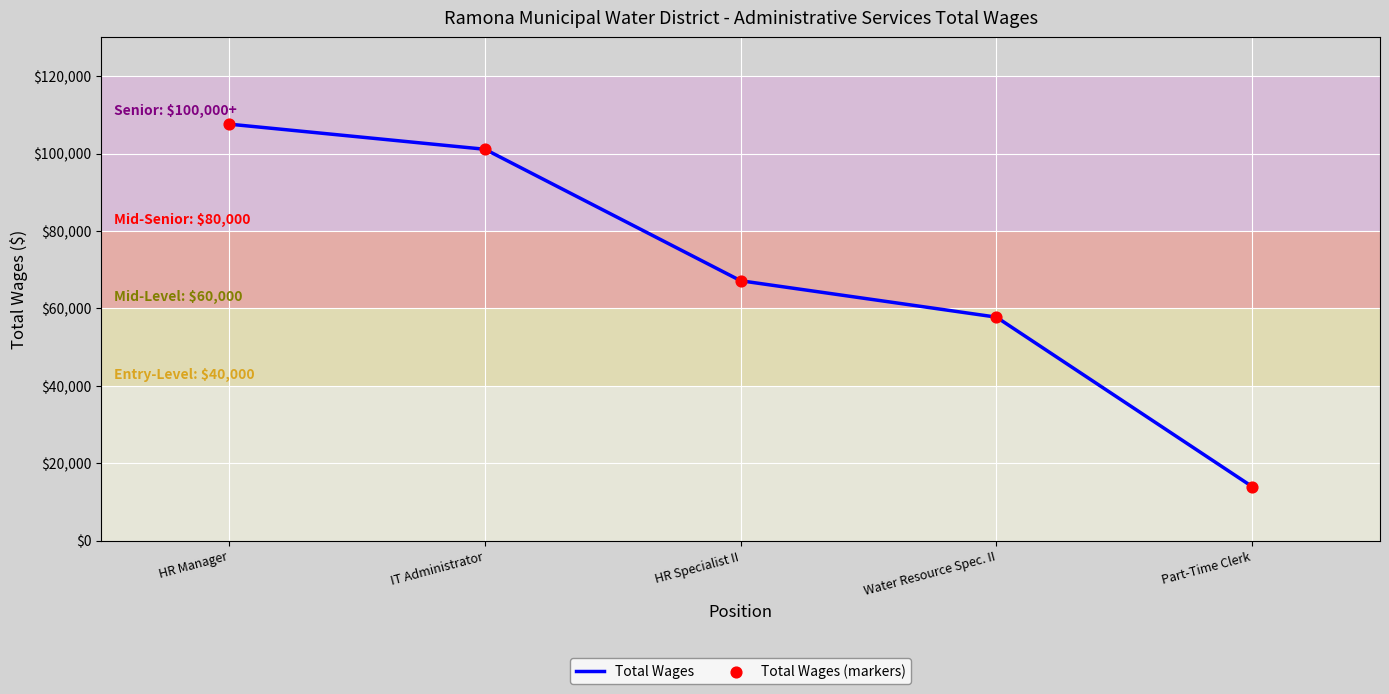

What is the change in value from HR Specialist II to Part-Time Clerk?

-53184